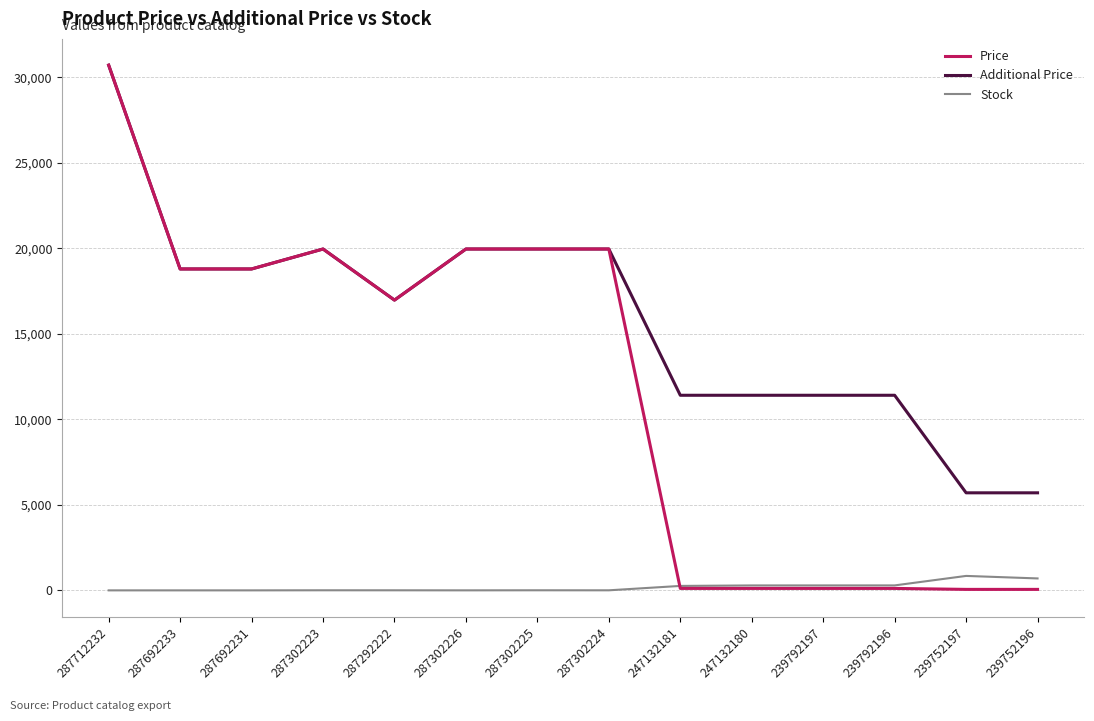

What value does the Additional Price series have at 287692231?

18796.8